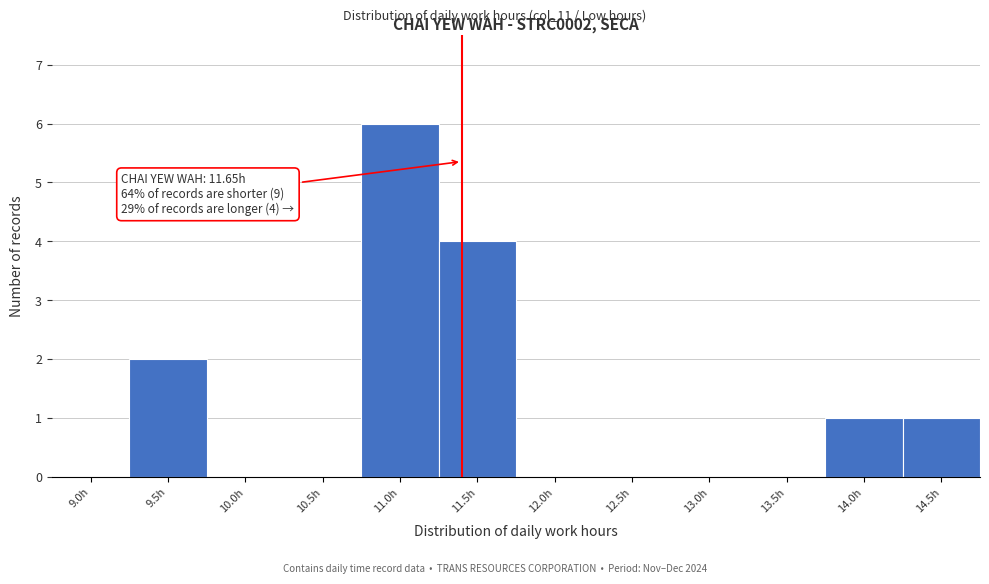

Reading right to left, transcribe all the data shown in this chart.

14.5h=1	14.0h=1	13.5h=0	13.0h=0	12.5h=0	12.0h=0	11.5h=4	11.0h=6	10.5h=0	10.0h=0	9.5h=2	9.0h=0